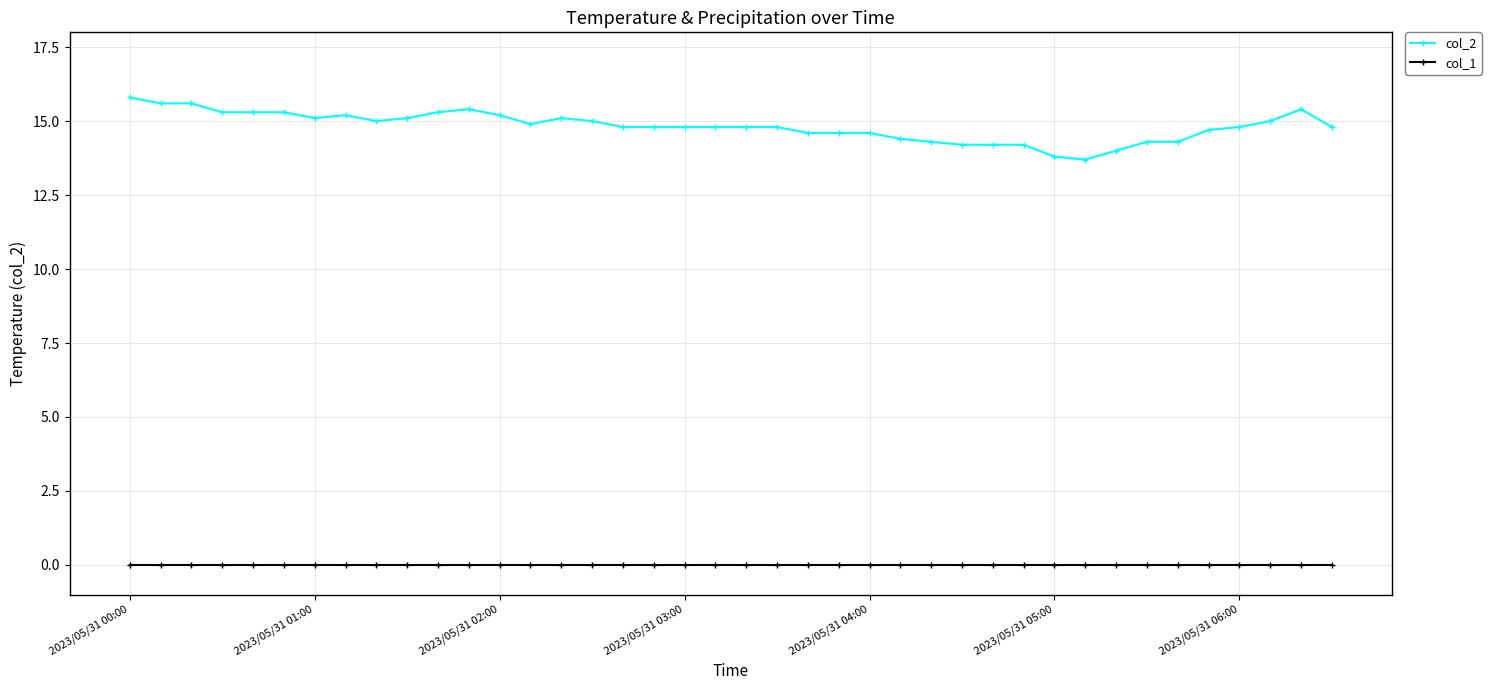

Rank the series by their average value, from highest to lowest.

col_2, col_1